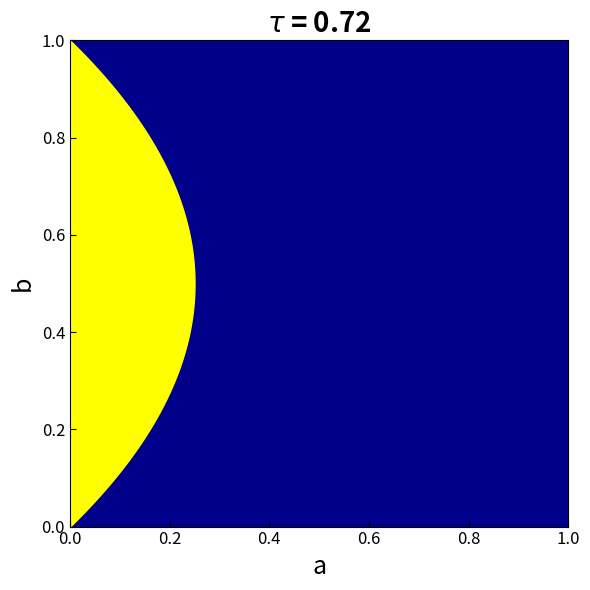

What is the minimum value shown in the chart?

1